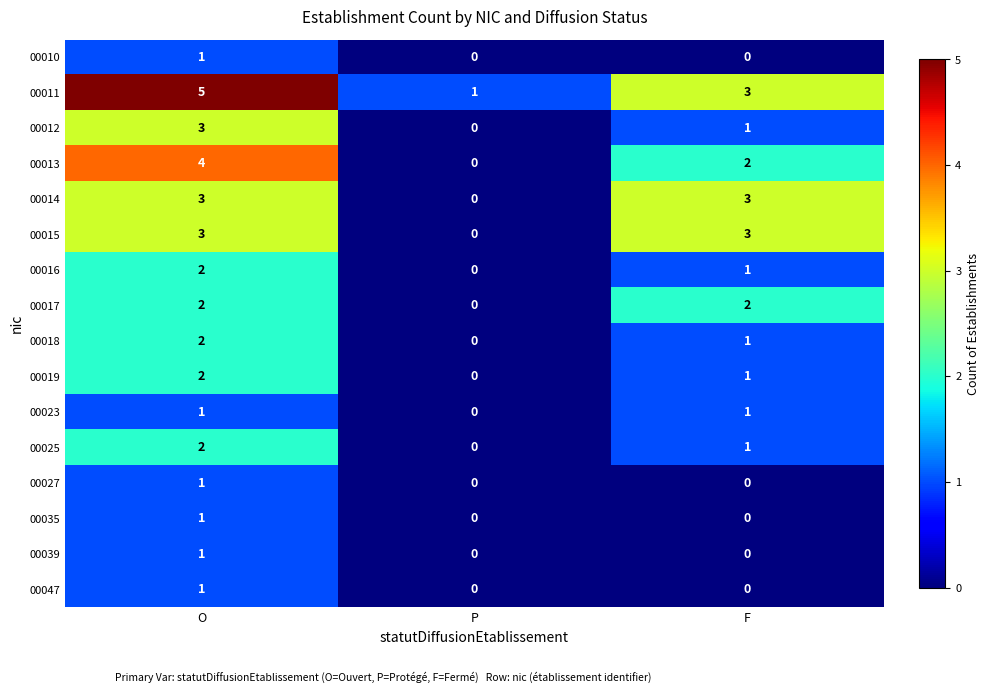

List the labels in order of 00025 value, smallest first.

P, F, O